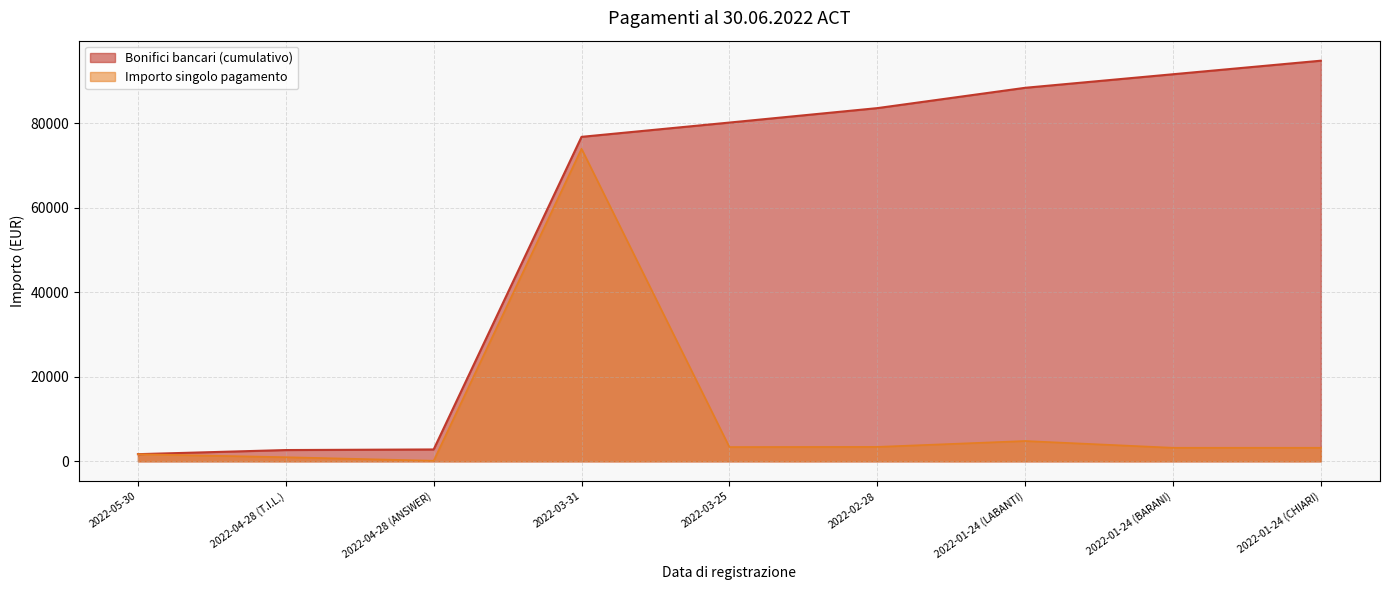

Rank the categories by value from lowest to highest.

2022-04-28 (ANSWER), 2022-04-28 (T.I.L.), 2022-05-30, 2022-01-24 (BARANI), 2022-01-24 (CHIARI), 2022-03-25, 2022-02-28, 2022-01-24 (LABANTI), 2022-03-31